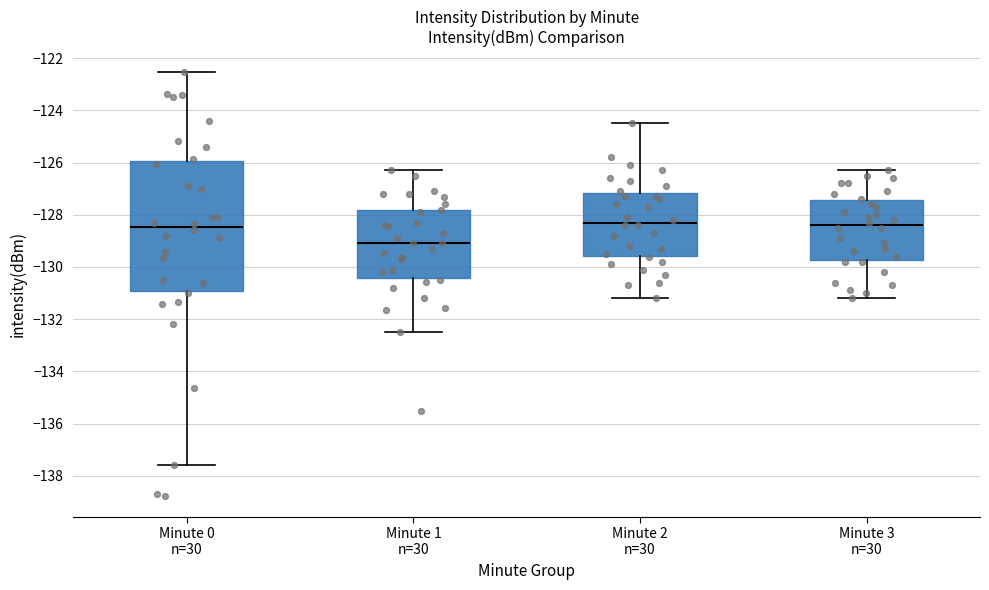

Which box is the tallest, from its lower edge to its upper edge?

Minute 0 n=30